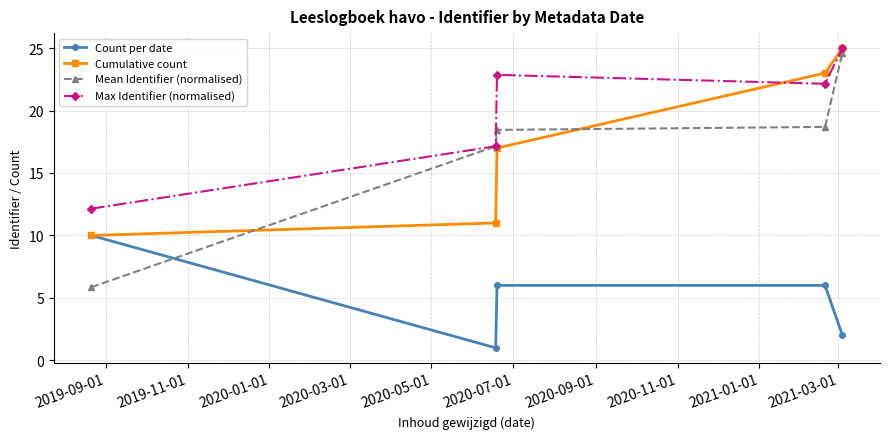

What is the greatest value displayed?

25.0